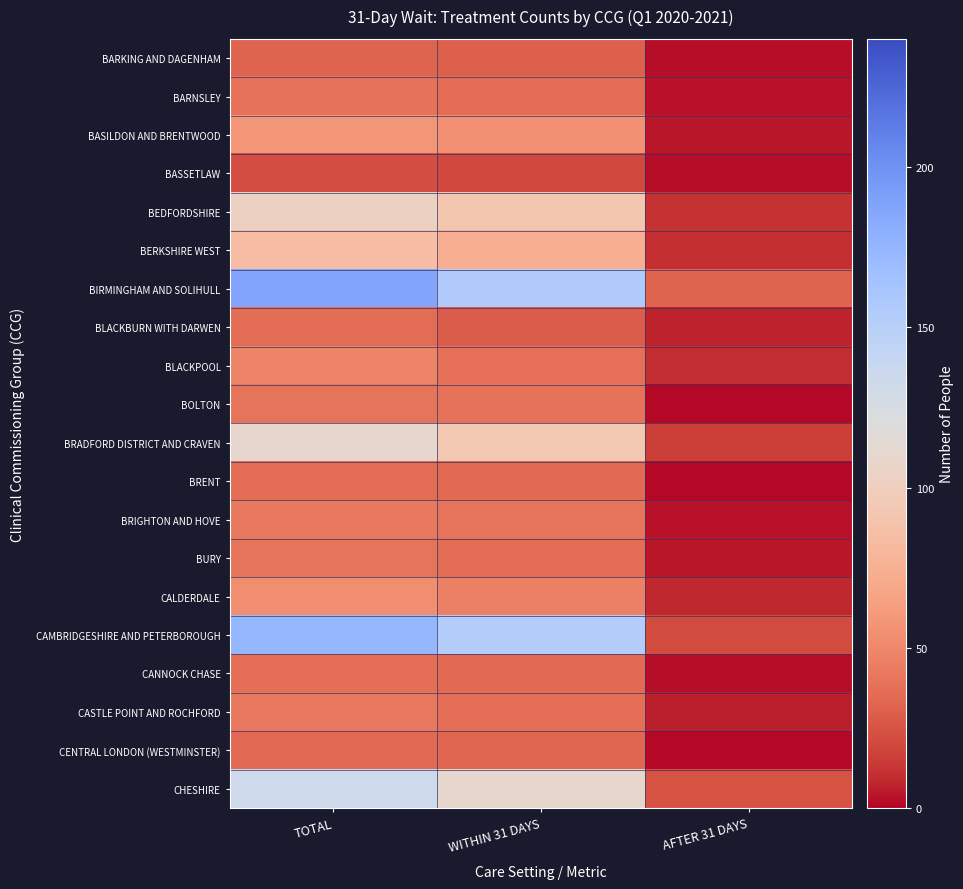

Between WITHIN 31 DAYS and AFTER 31 DAYS, which is larger?

WITHIN 31 DAYS